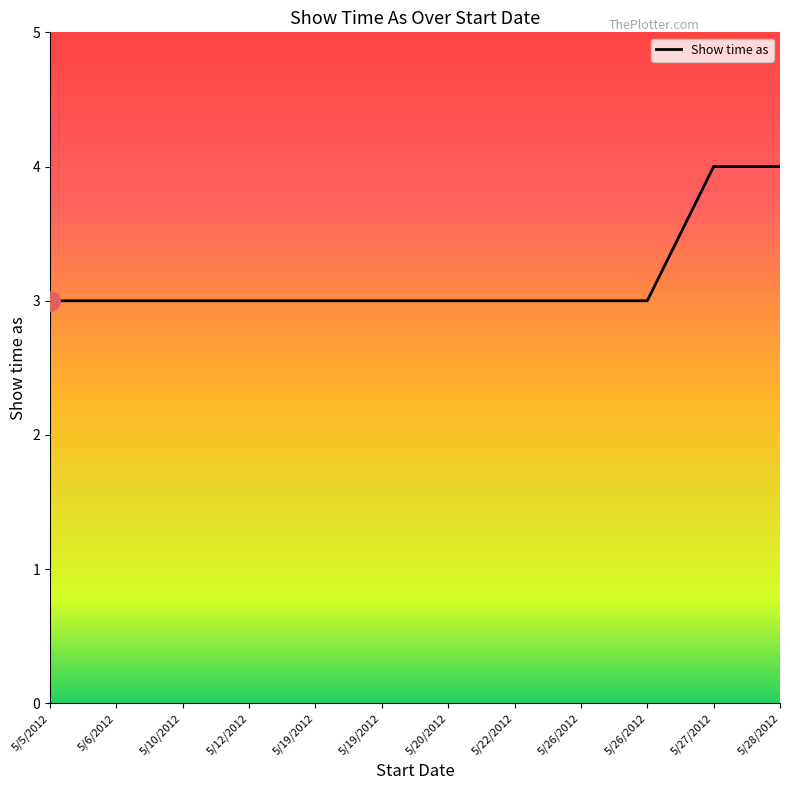

How many lines are shown in the chart?

1